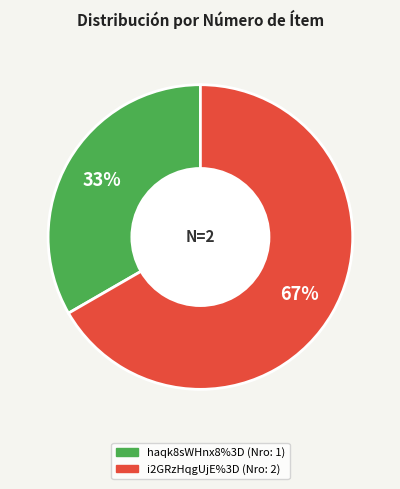

Which slice is the largest?

i2GRzHqgUjE%3D